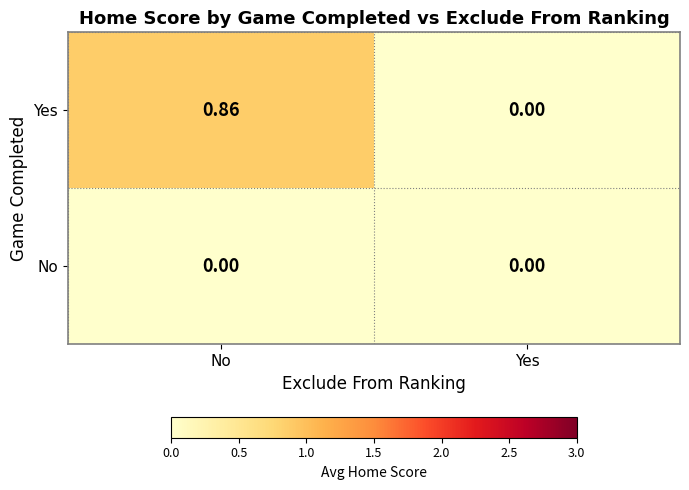

Which series has the largest total across all categories?

Yes